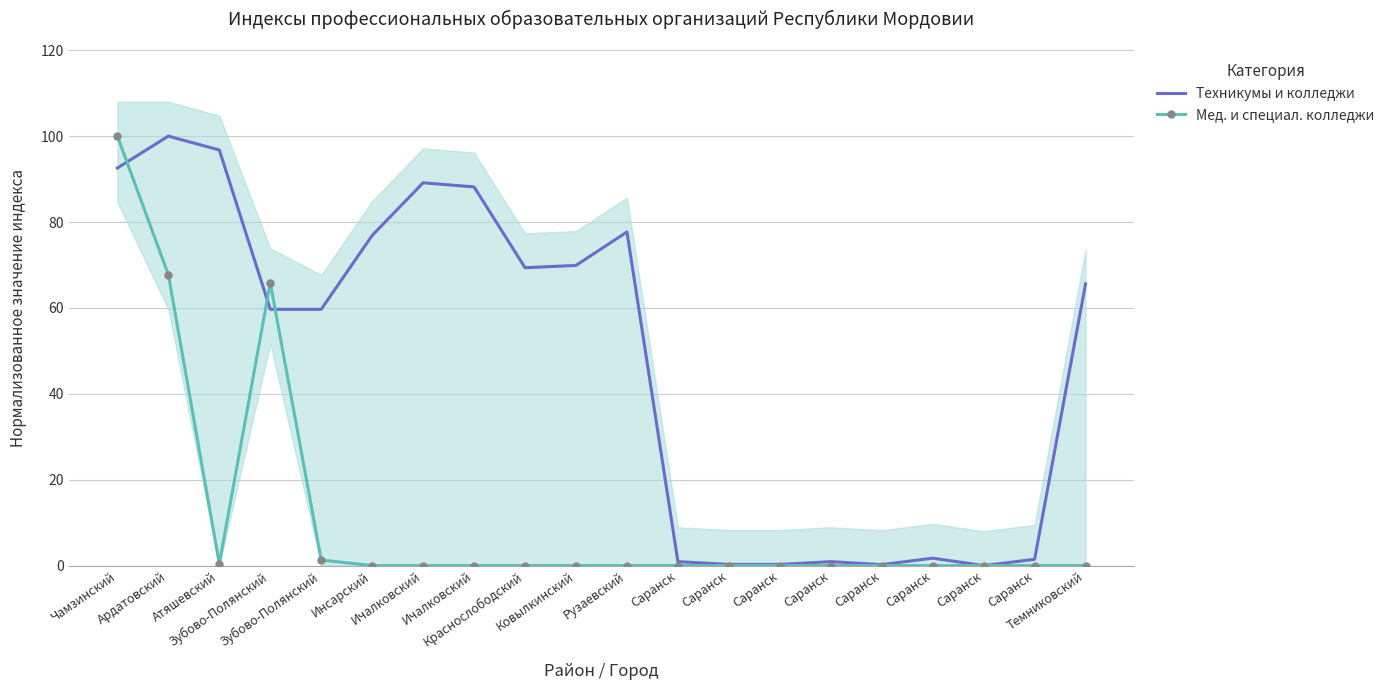

True or false: Техникумы и колледжи and Мед. и специал. колледжи intersect in this chart.

True